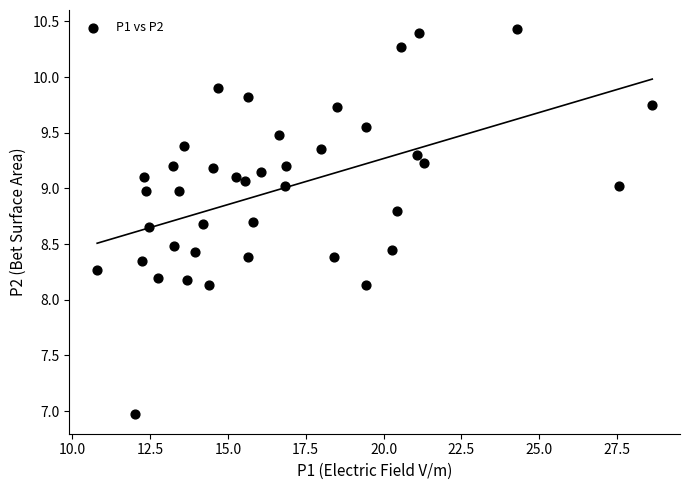

What is the range of X values (max minus min)?

17.8